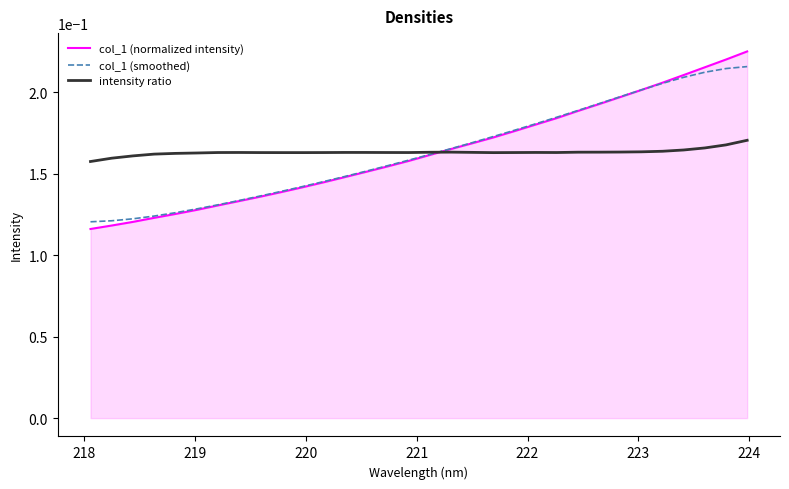

Which series has the largest range (max minus min)?

col_1 (normalized intensity)